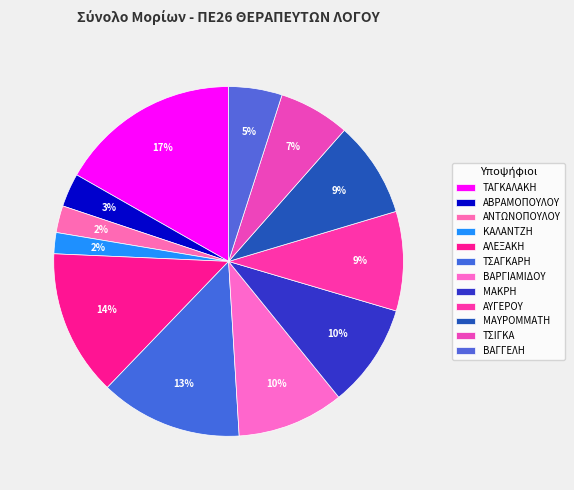

How many segments does this pie chart have?

12